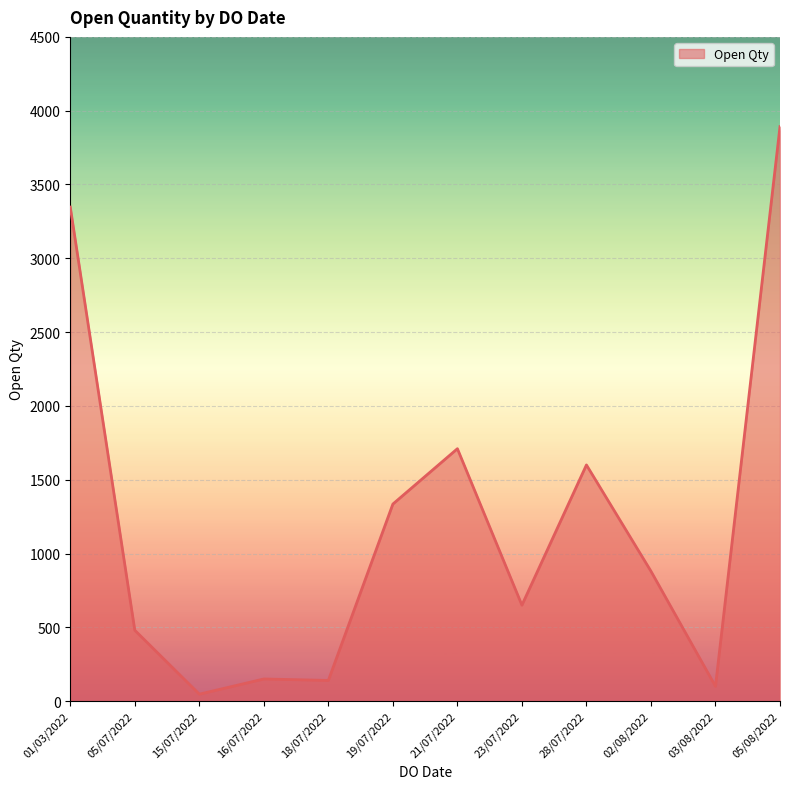

What is the maximum value shown in the chart?

3892